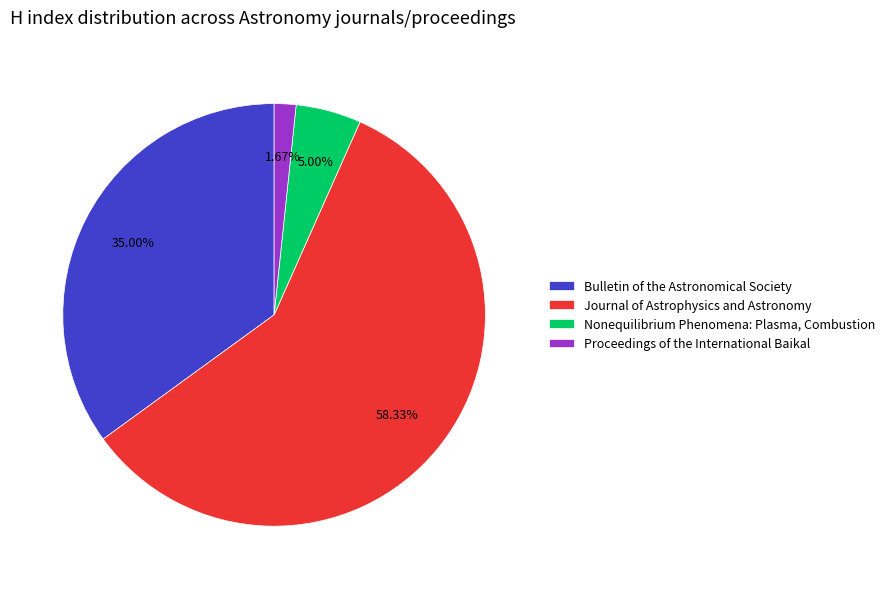

Which has a higher value, Bulletin of the Astronomical Society or Proceedings of the International Baikal?

Bulletin of the Astronomical Society